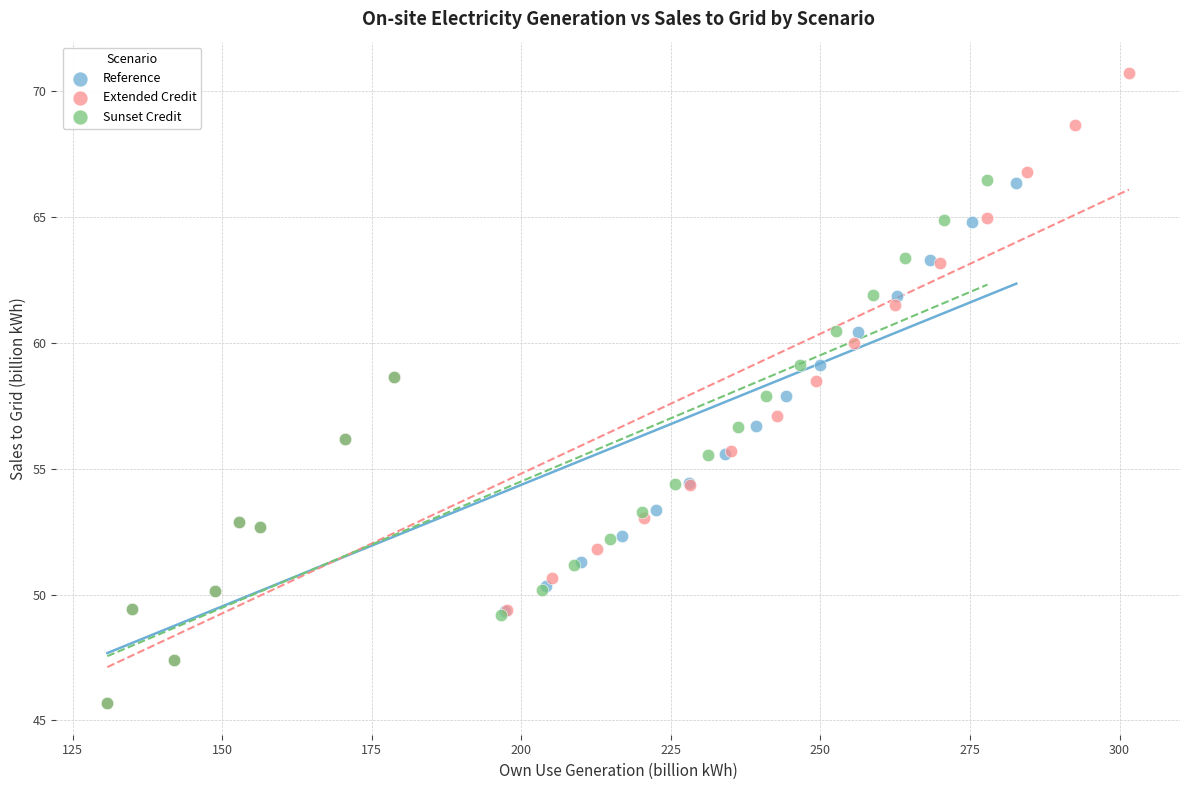

Which series reaches the maximum Y coordinate?

Extended Credit